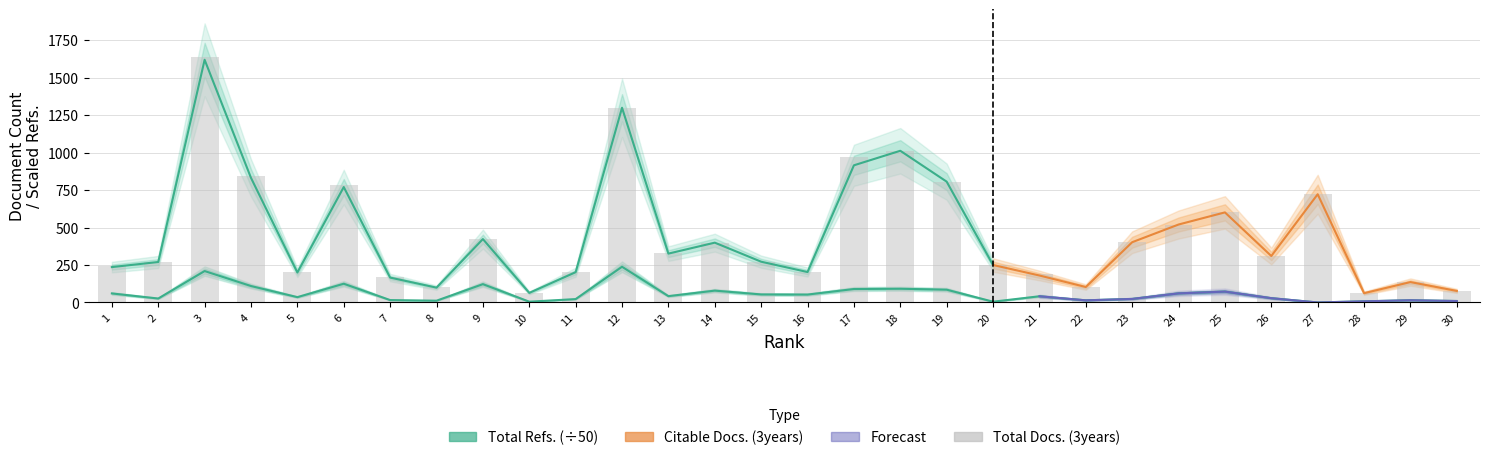

Reading left to right, extract all data points from this chart.

Citable Docs. (3years): 1=241.0	2=270.0	3=1638.0	4=843.0	5=202.0	6=782.0	7=170.0	8=101.0	9=423.0	10=64.0	11=202.0	12=1299.0	13=328.0	14=399.0	15=272.0	16=203.0	17=968.0	18=1012.0	19=806.0	20=251.0	21=187.0	22=103.0	23=402.0	24=520.0	25=601.0	26=310.0	27=725.0	28=62.0	29=136.0	30=79.0
Total Refs.: 1=60.3	2=26.4	3=209.6	4=109.7	5=35.6	6=125.0	7=15.9	8=11.8	9=122.3	10=5.2	11=22.5	12=238.3	13=42.2	14=79.0	15=53.7	16=52.7	17=89.8	18=91.6	19=85.3	20=5.2	21=41.3	22=14.3	23=23.7	24=60.7	25=72.5	26=28.7	27=0.0	28=7.7	29=14.9	30=9.7